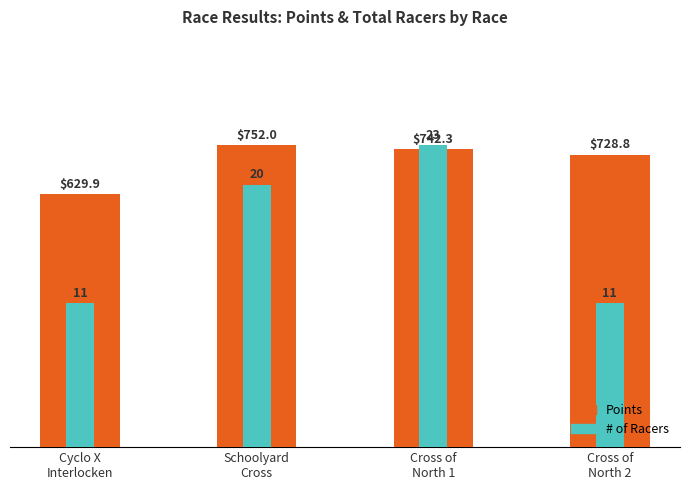

What is the label of the 1st bar from the right?

Cross of
North 2